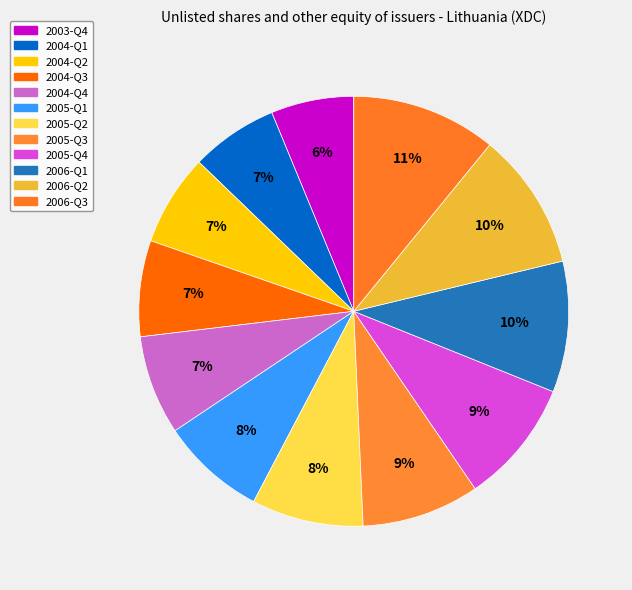

To the nearest percent, what is the average slice percentage?

8%